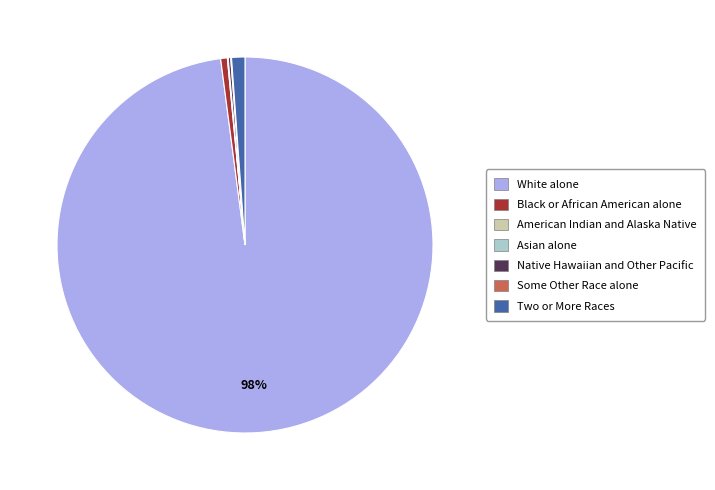

Which category accounts for the majority?

White alone